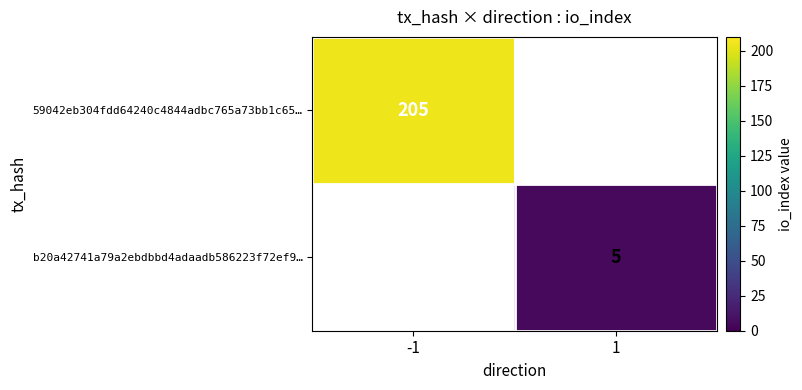

The value of b20a42741a79a2ebdbbd4adaadb586223f72ef9… at 1 is 5. True or false?

True